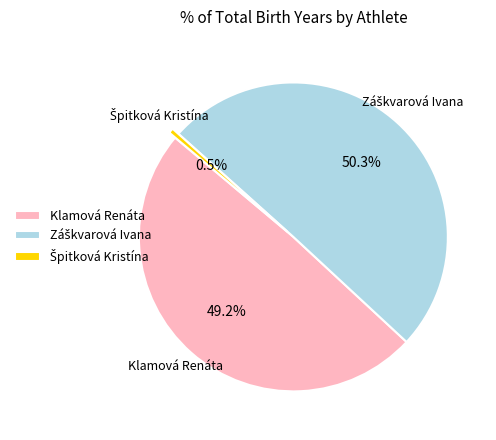

Count the number of slices in the pie.

3